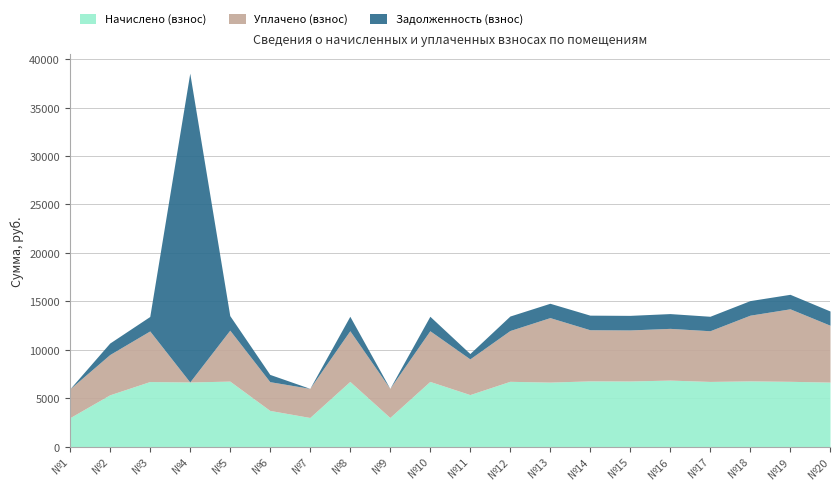

How many data points in Начислено (взнос) are above 6727?

10